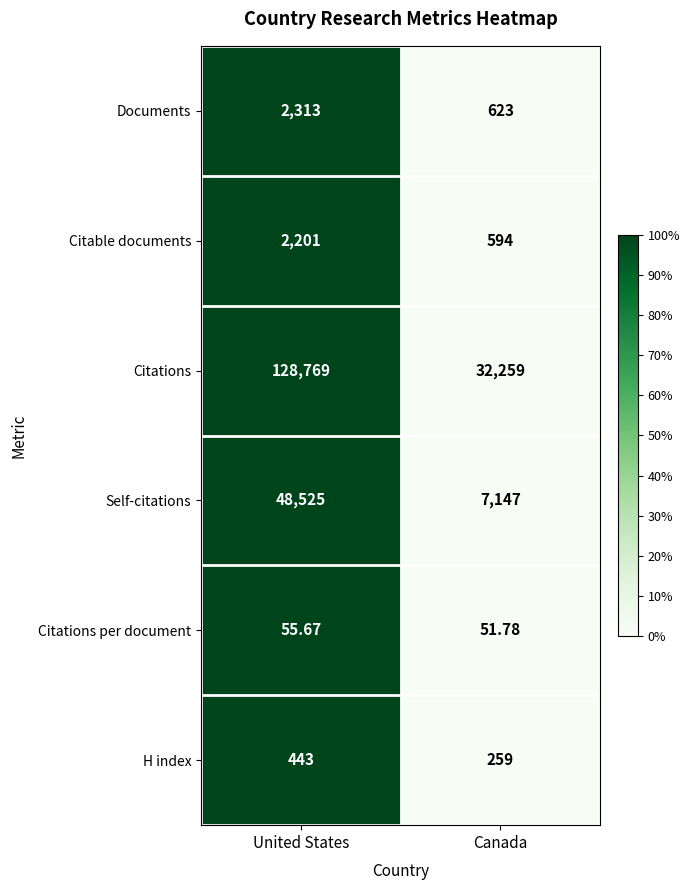

At which label does Citable documents reach its peak?

United States